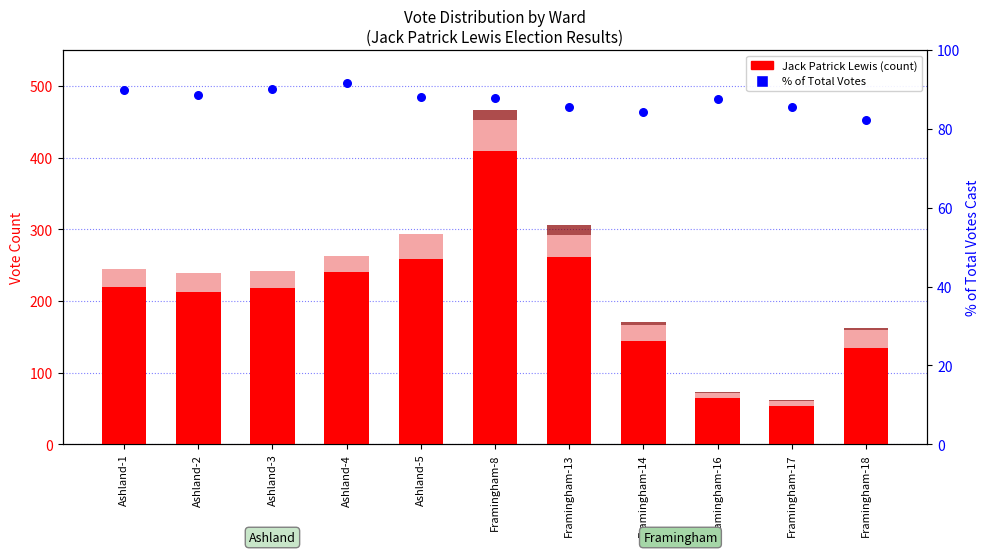

At how many categories does at least one series exceed 351?

1